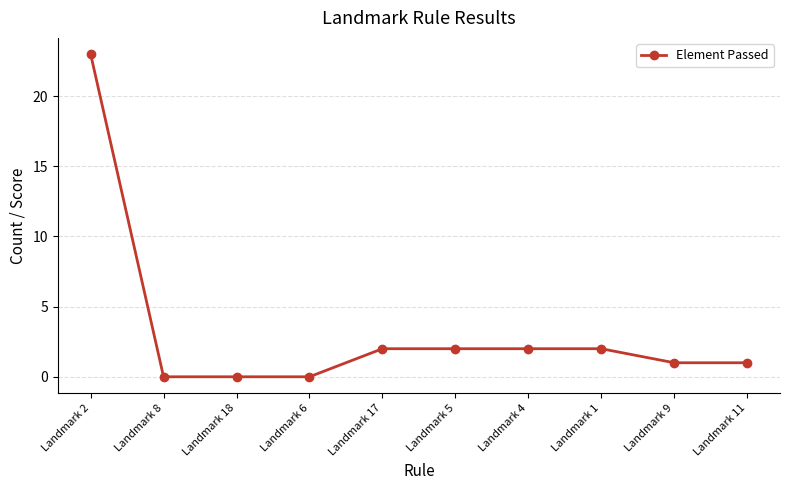

What is the greatest value displayed?

23